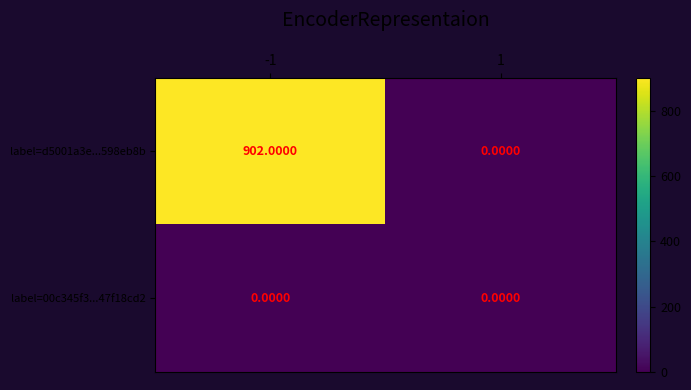

Count the number of categories in the chart.

2